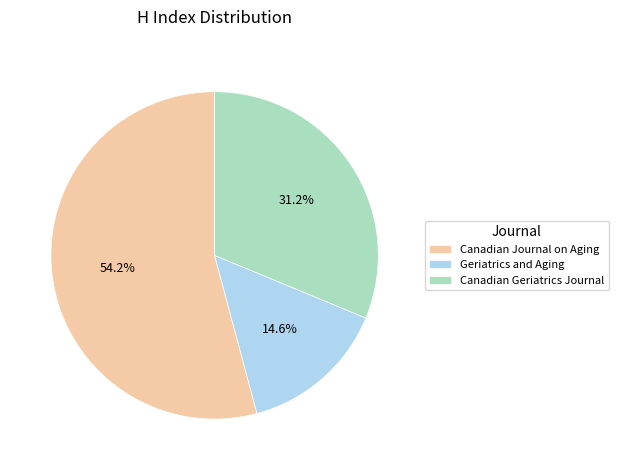

What is the majority slice?

Canadian Journal on Aging